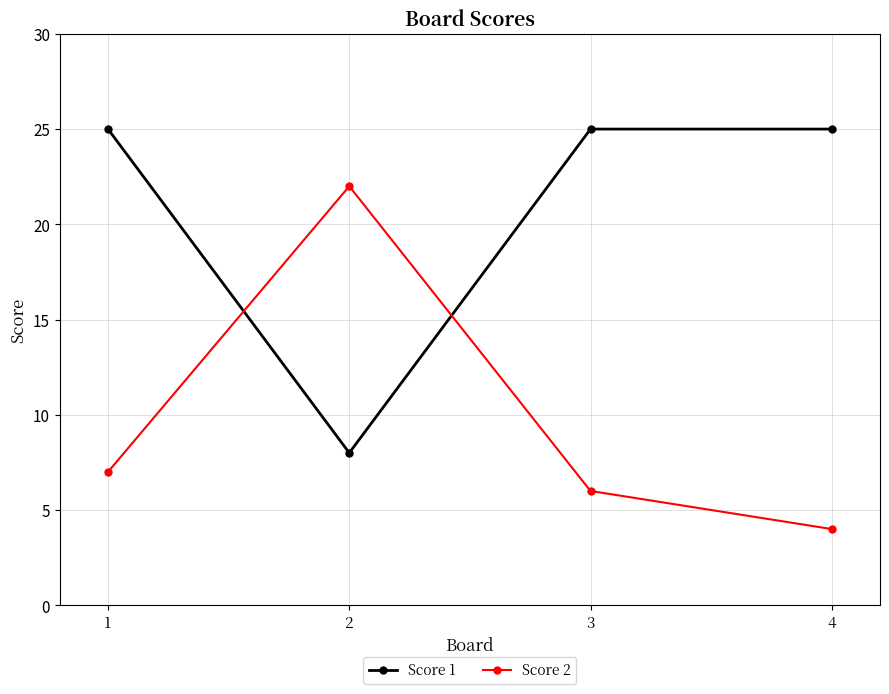

What is the difference between the maximum and minimum values in the Score 2 series?

18